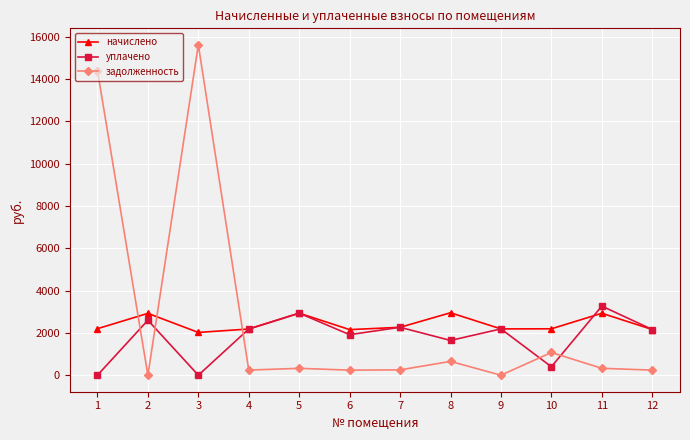

How many times do задолженность and начислено cross each other?

3